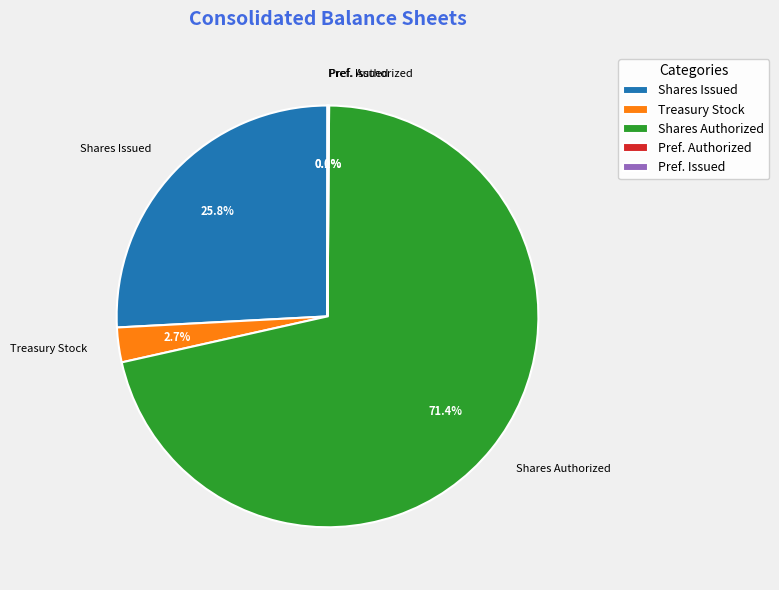

Which slice represents more than half of the pie?

Shares Authorized